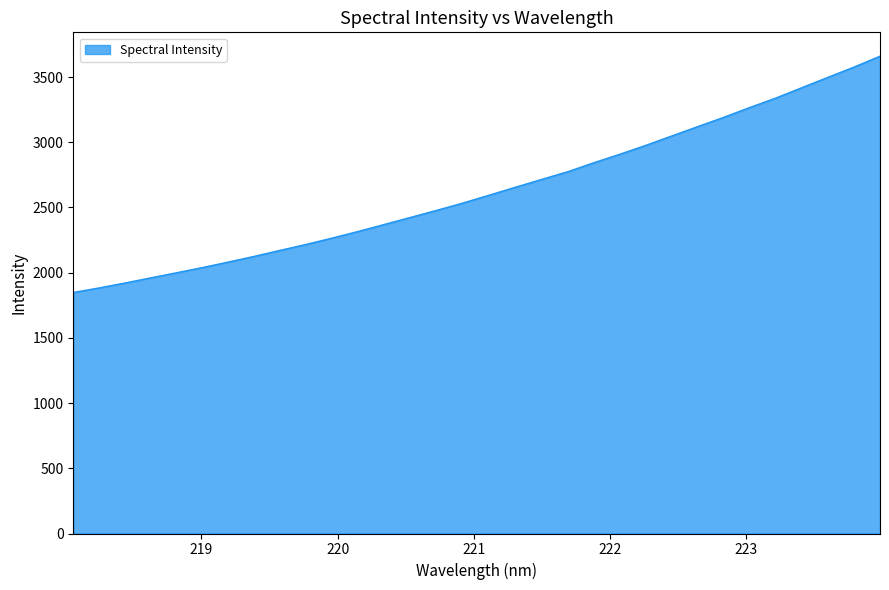

What is the maximum value shown in the chart?

3659.8